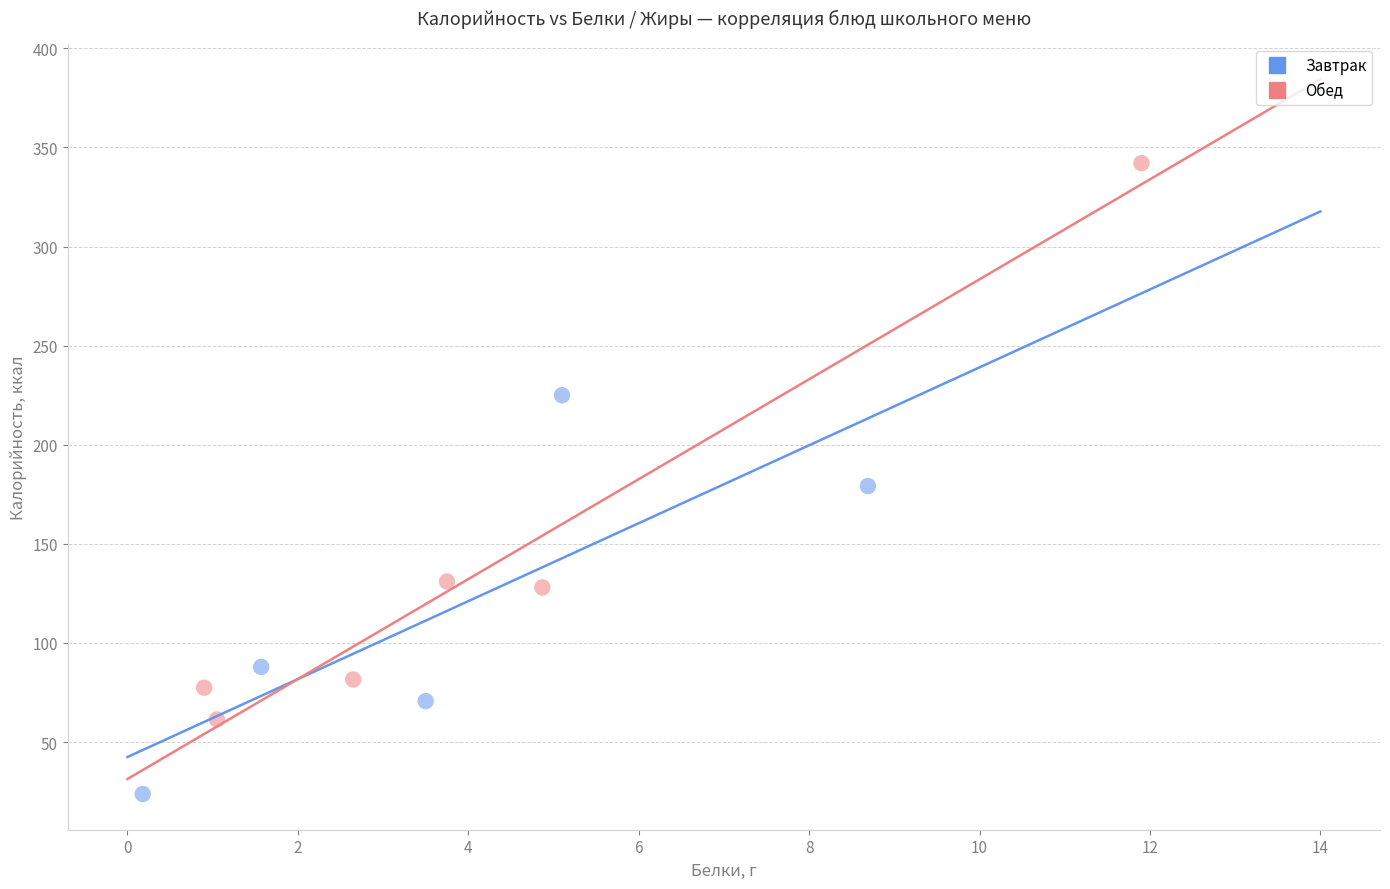

Which series has the widest spread of Y values?

Обед